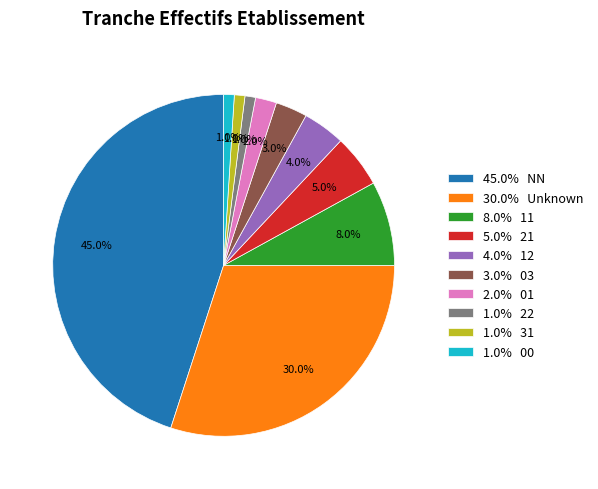

Is 1.0% 00 the majority of the pie?

No